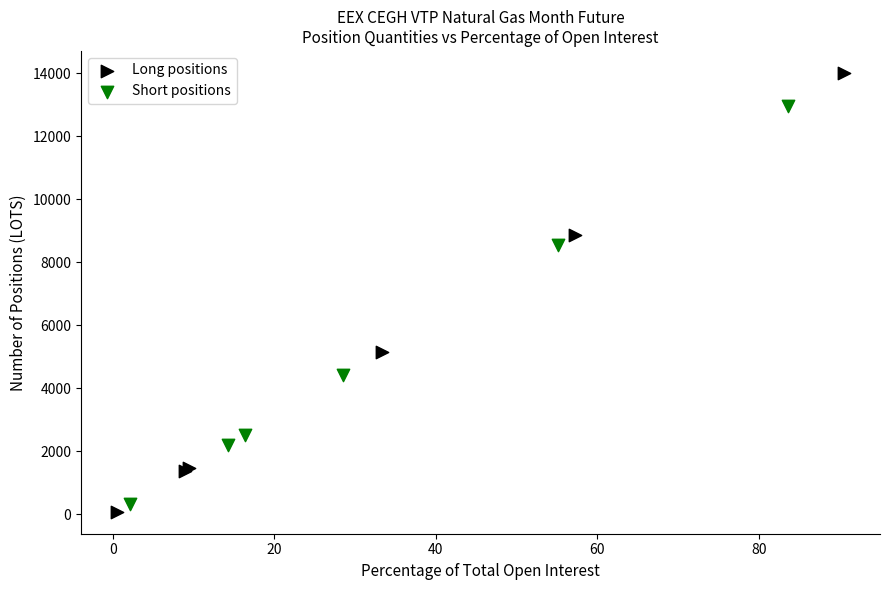

Which series contains the lowest Y value?

Long positions